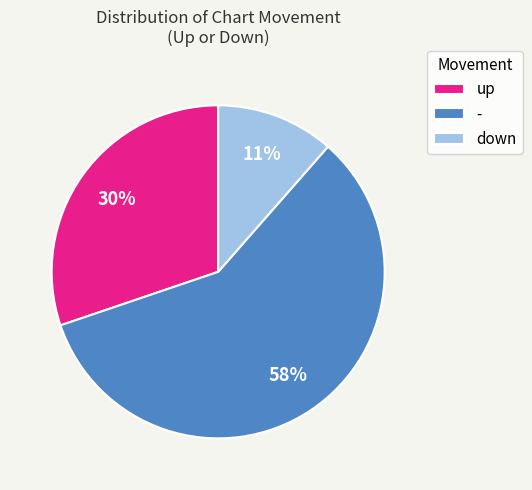

To the nearest percent, what portion does down represent?

11%